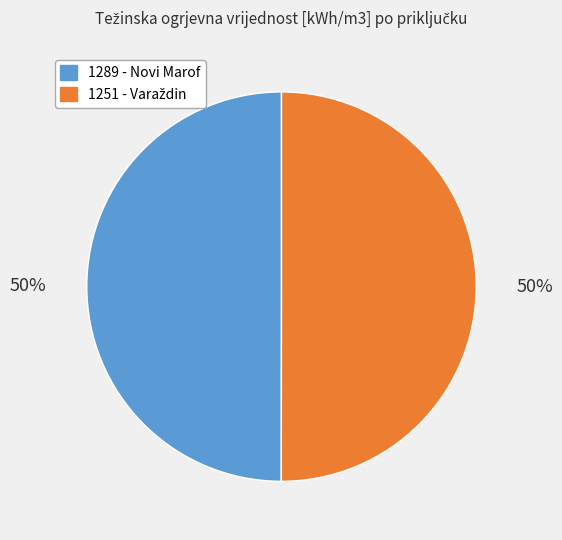

To the nearest percent, what is the average slice percentage?

50%